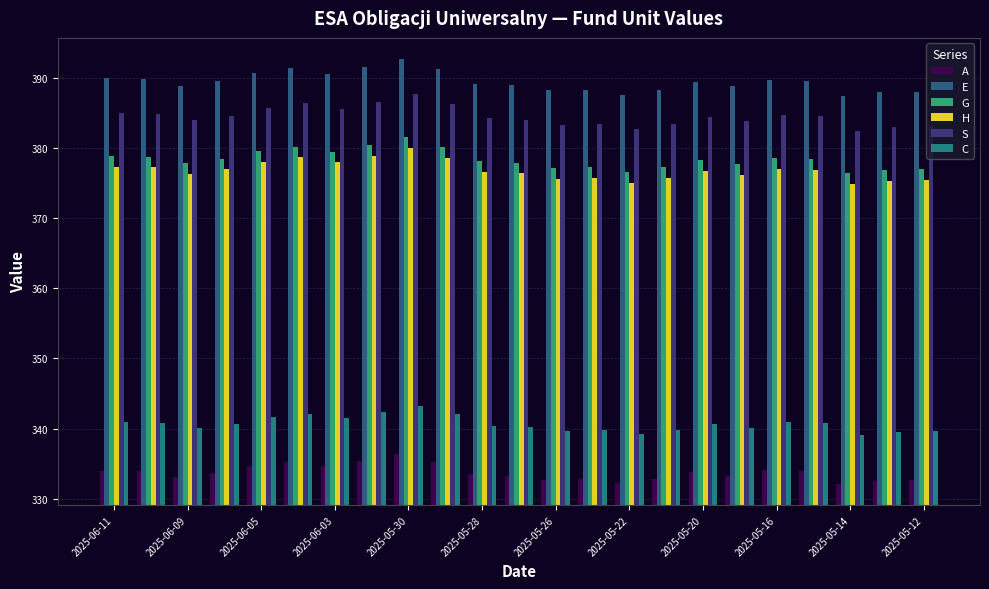

How many groups of bars are there?

23